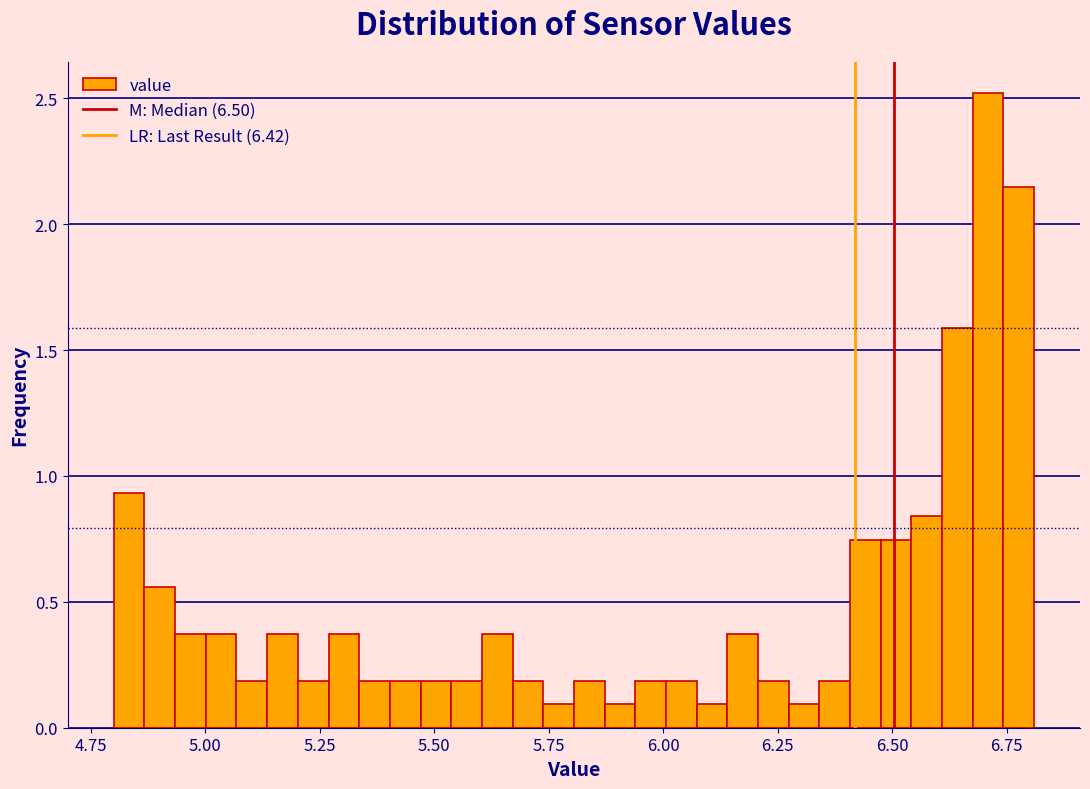

Around what value on the x-axis is the tallest bar? Give the approximate position of its centre, as read against the axis.

6.70